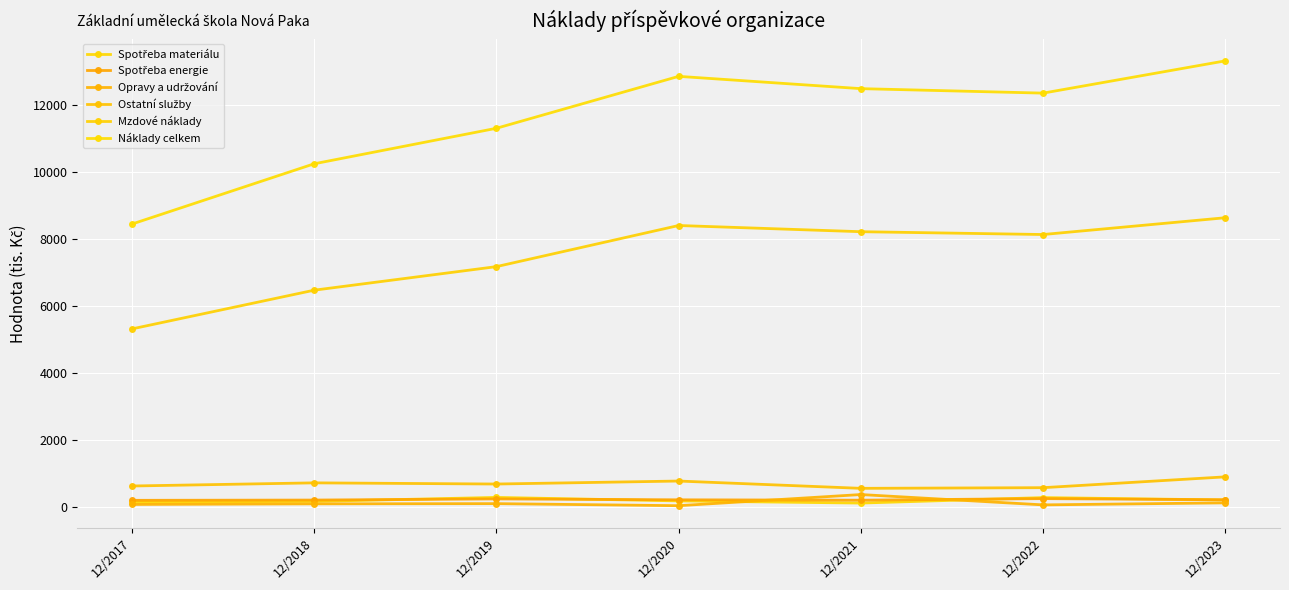

How many lines are shown in the chart?

6